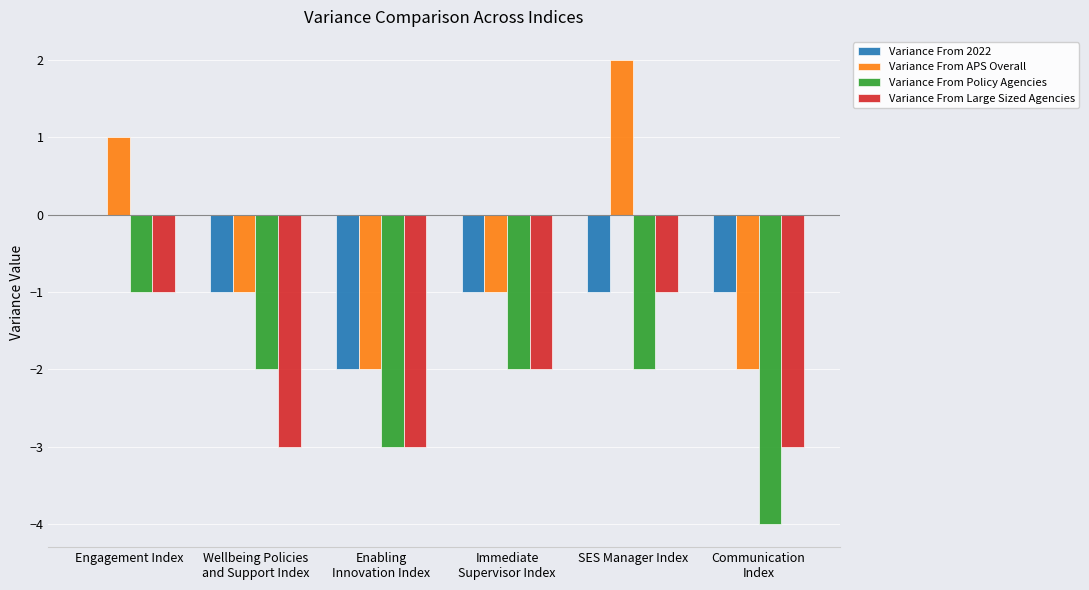

Which series has the largest total across all categories?

Variance From APS Overall